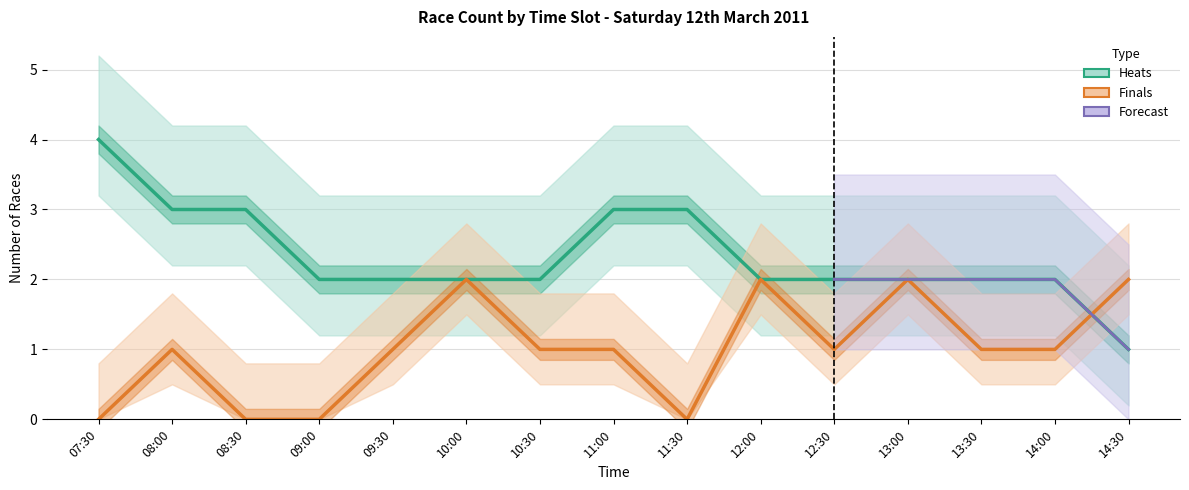

In Finals, how many points are higher than both neighbors (excluding endpoints)?

4